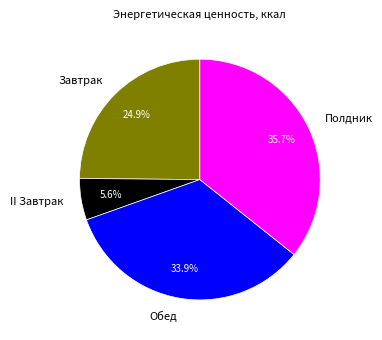

What percentage is NOT represented by Завтрак?

75.1%